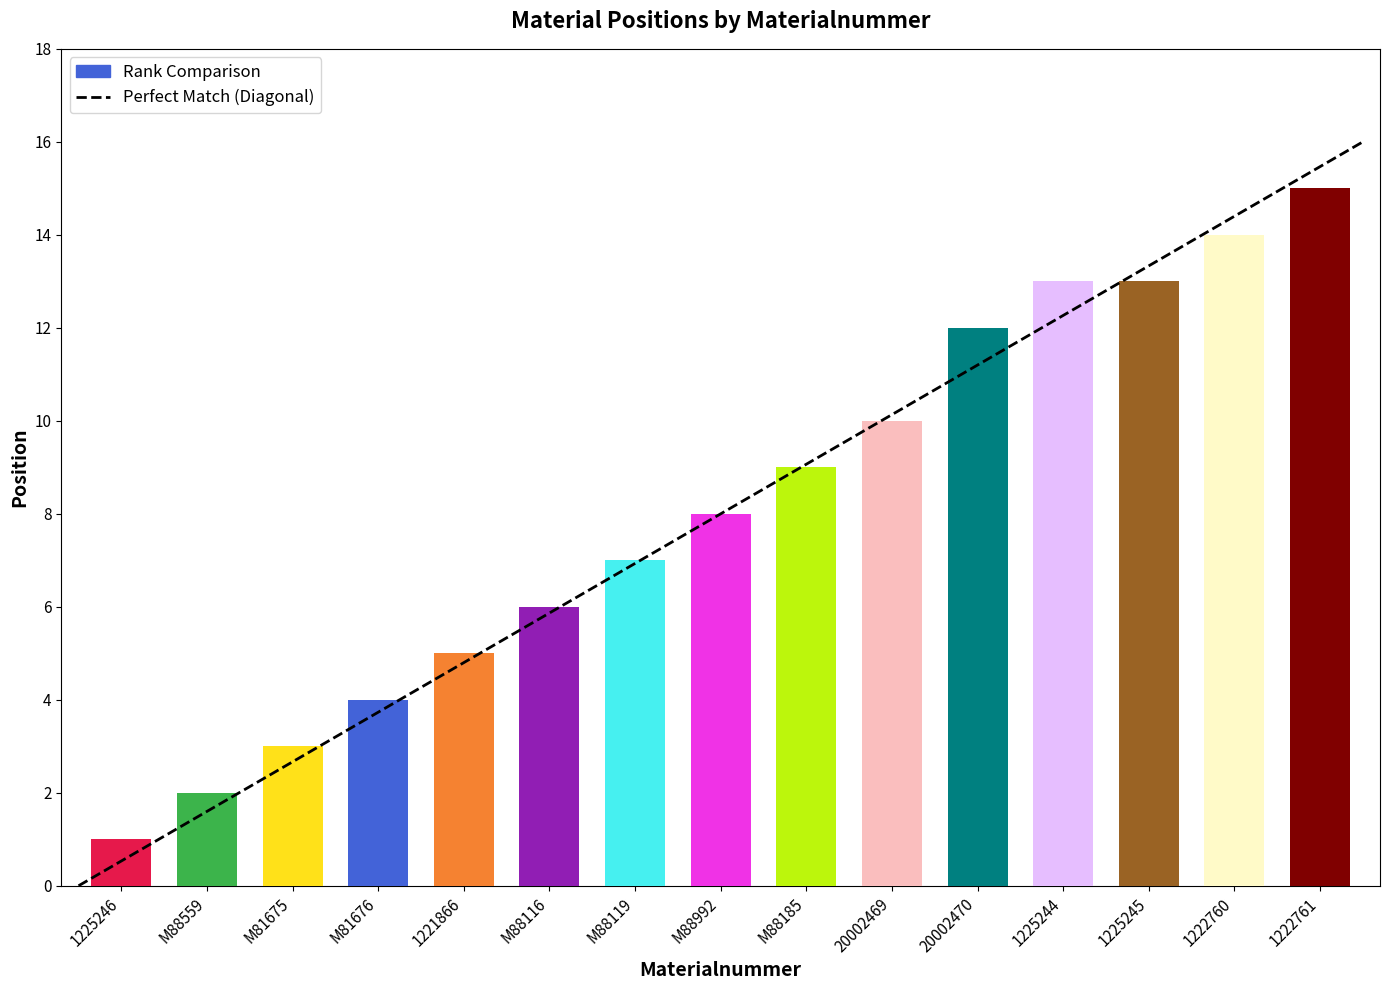

Count the number of data series in this chart.

1